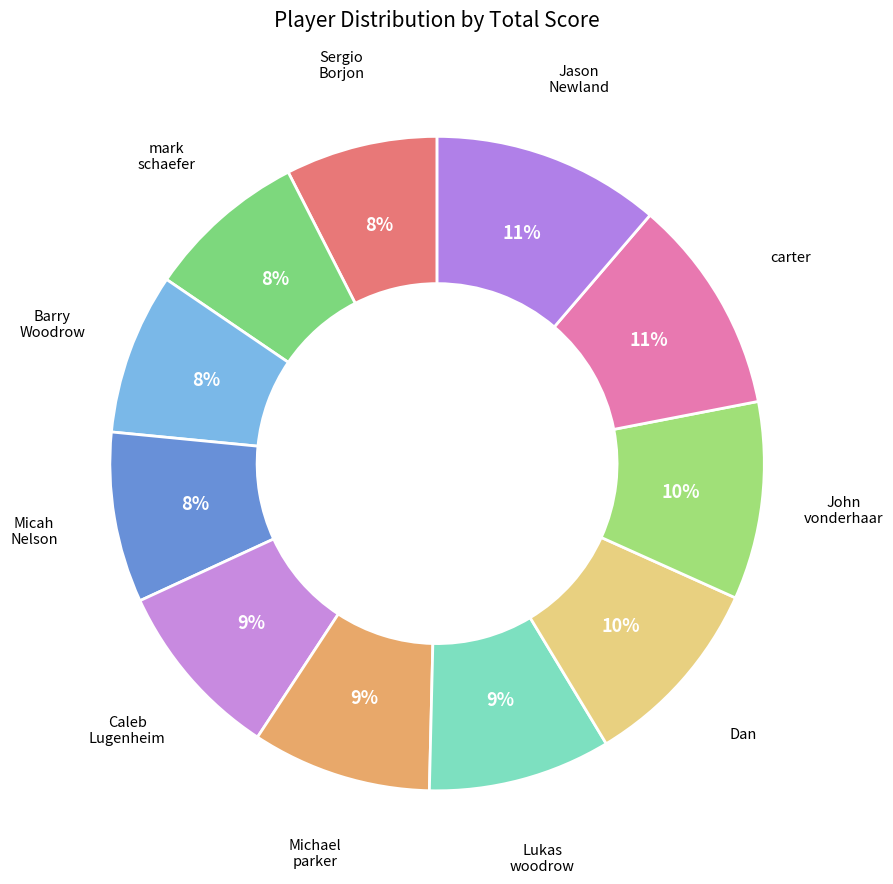

What is the ratio of the value at Lukas woodrow to the value at Caleb Lugenheim?

1.0